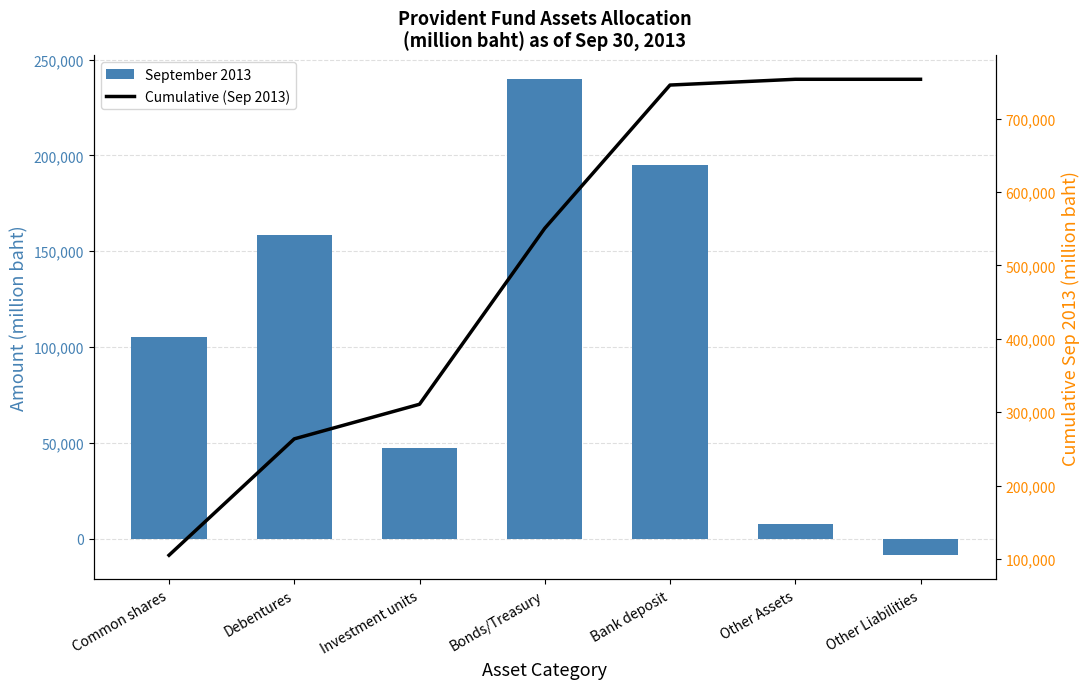

What position from the right is Investment units?

5